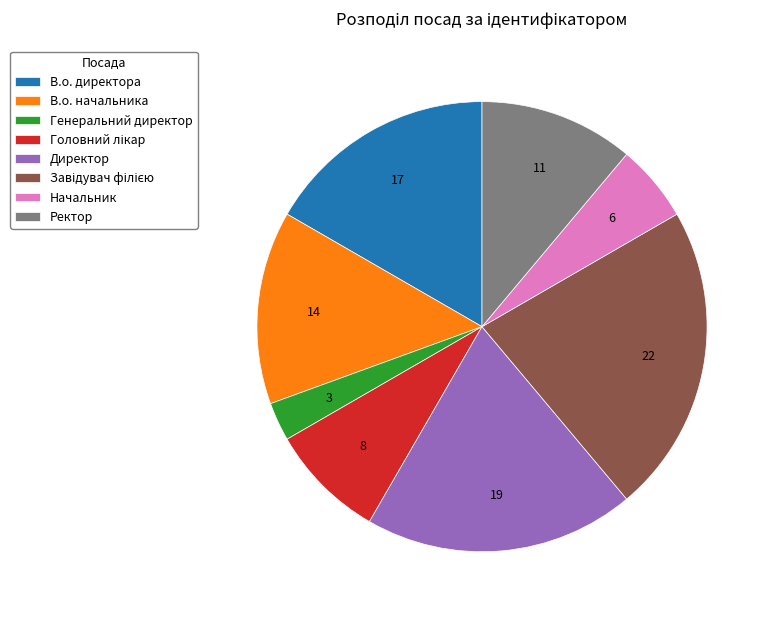

True or false: Ректор accounts for 11% of the total.

True